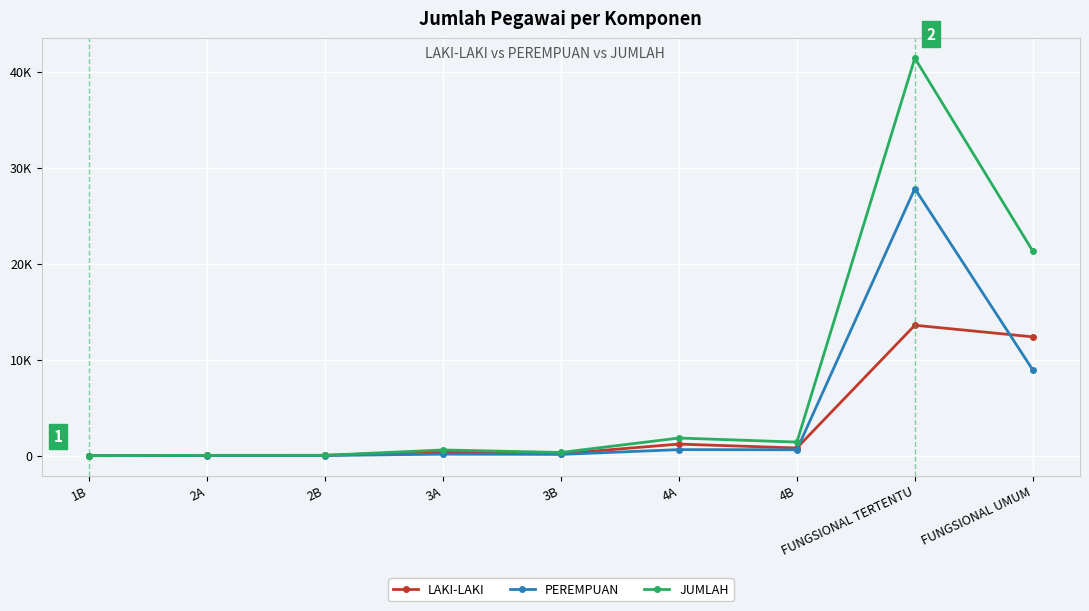

Does the chart have visible grid lines?

Yes